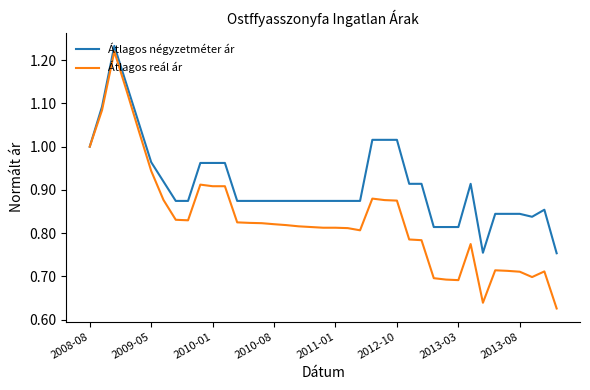

Which series has the largest total across all categories?

Átlagos négyzetméter ár